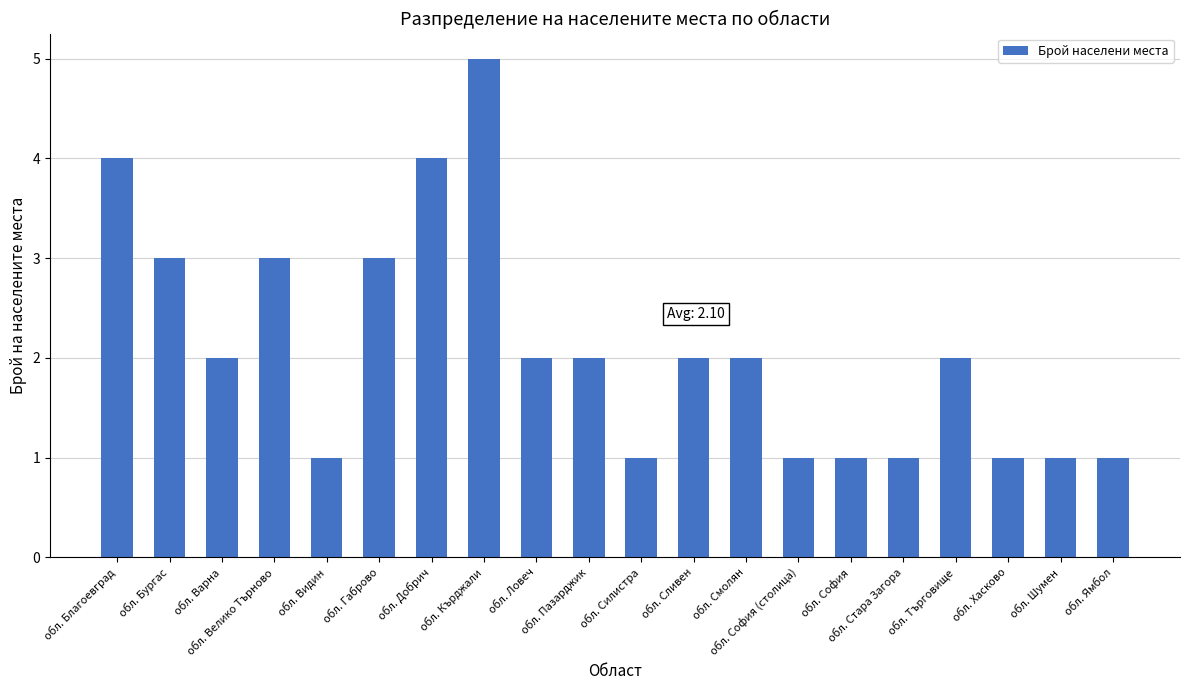

Is it true that the value at обл. Търговище is 2?

True